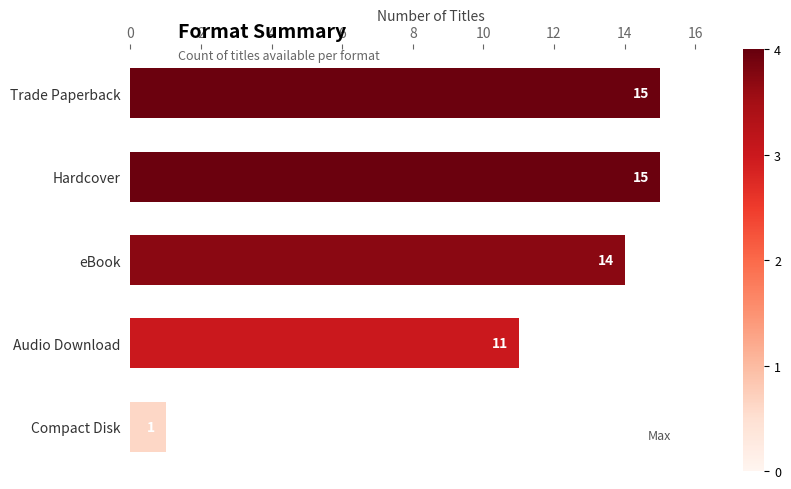

Where is the data nearest to the value 8?

Audio Download